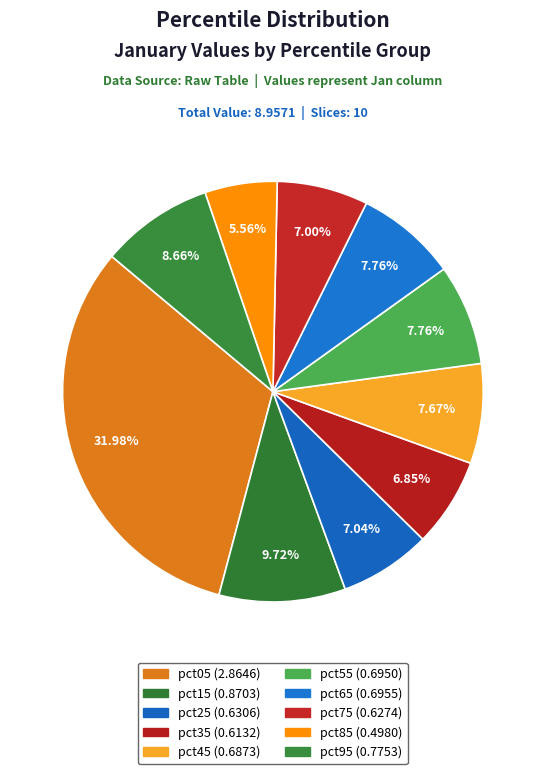

To the nearest percent, what is the combined percentage of pct05 and pct15?

42%